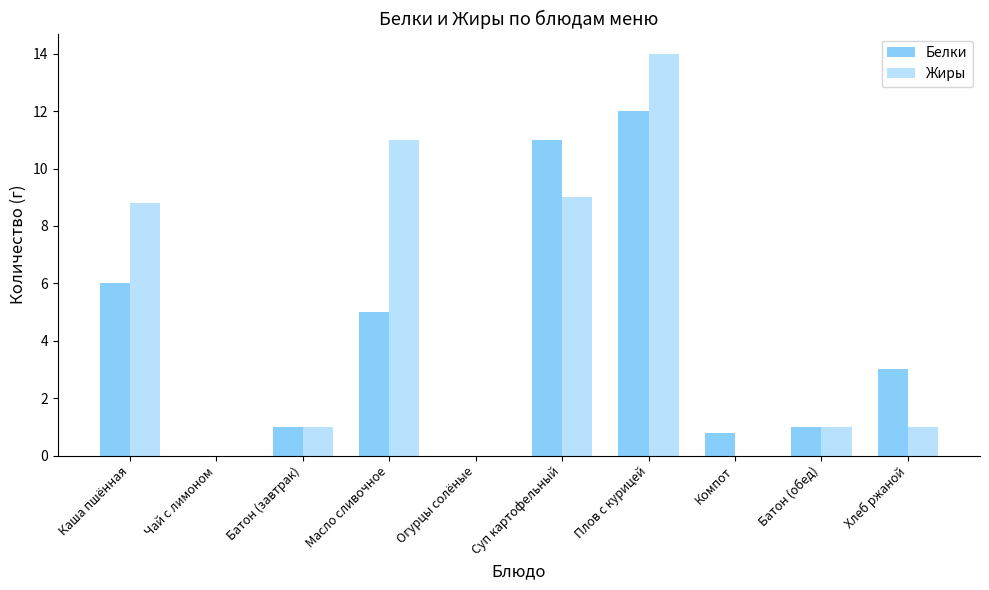

Is the value of Жиры at Суп картофельный greater than the value of Белки at Суп картофельный?

No